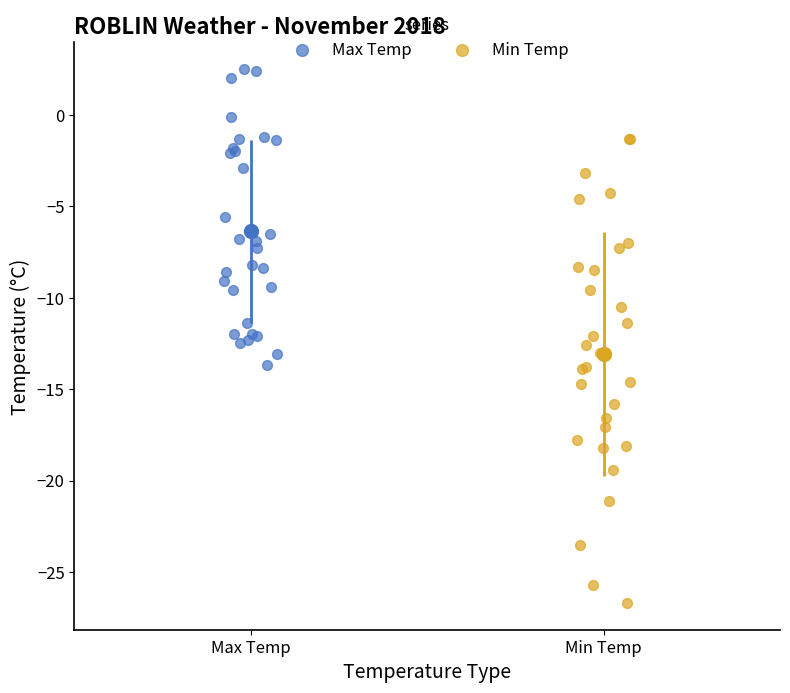

Which series has the largest Y range (max minus min)?

Min Temp